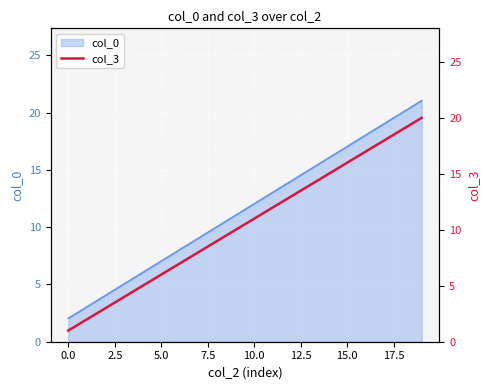

At which label does the data first exceed 11?

11